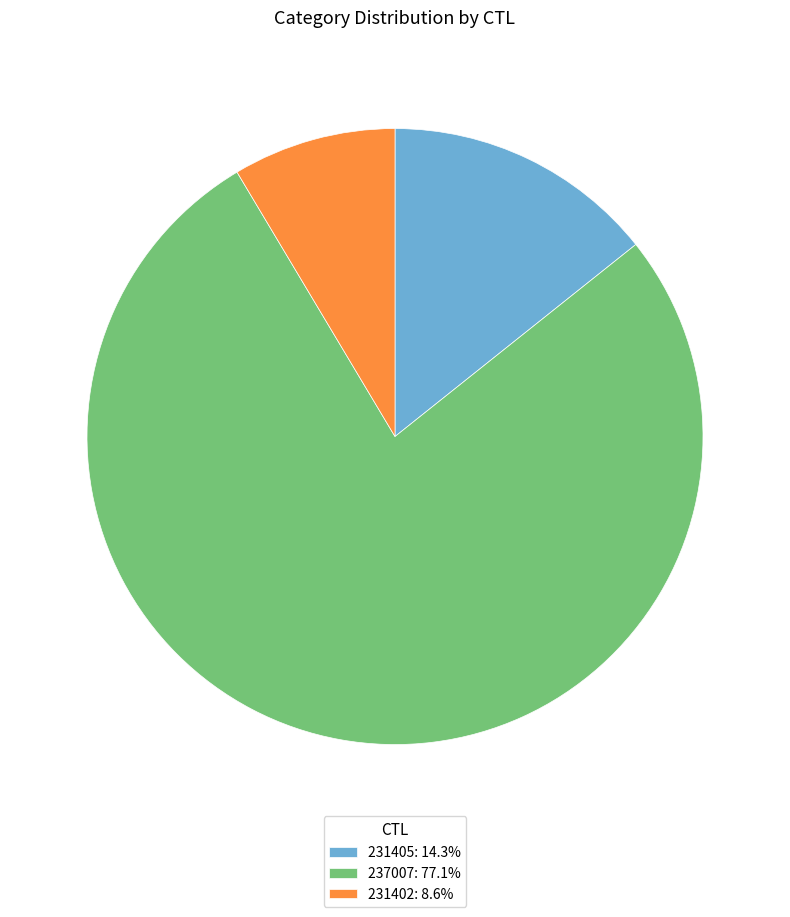

Rank the categories by value from lowest to highest.

231402, 231405, 237007